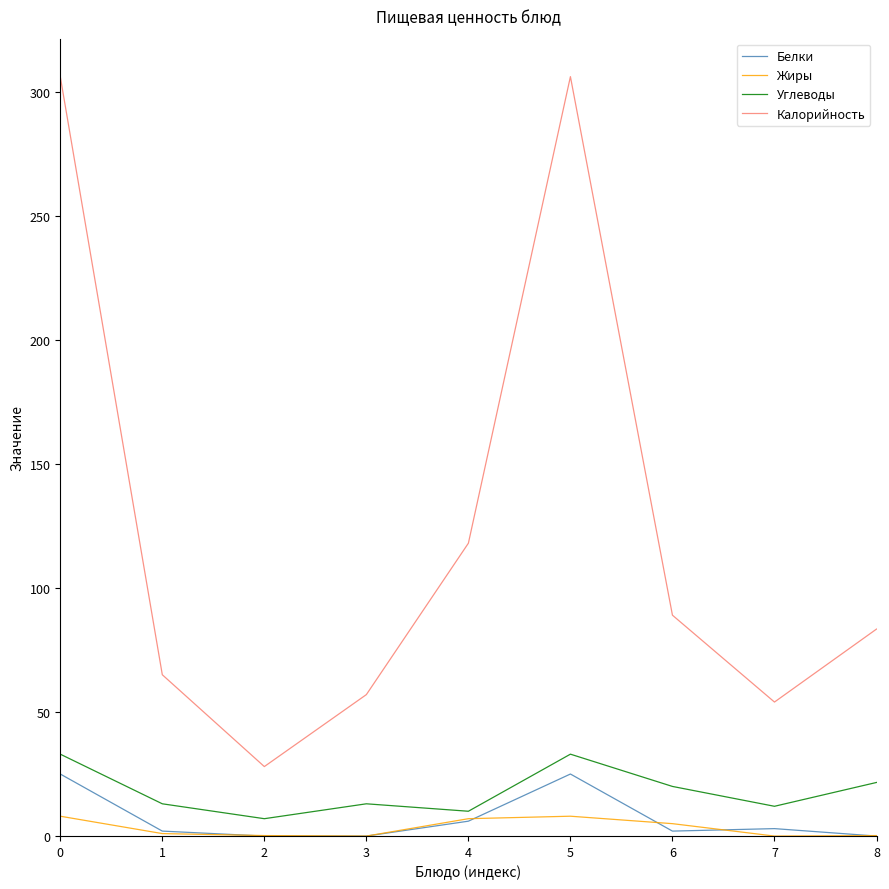

List the series in order of their peak value, highest first.

Калорийность, Углеводы, Белки, Жиры